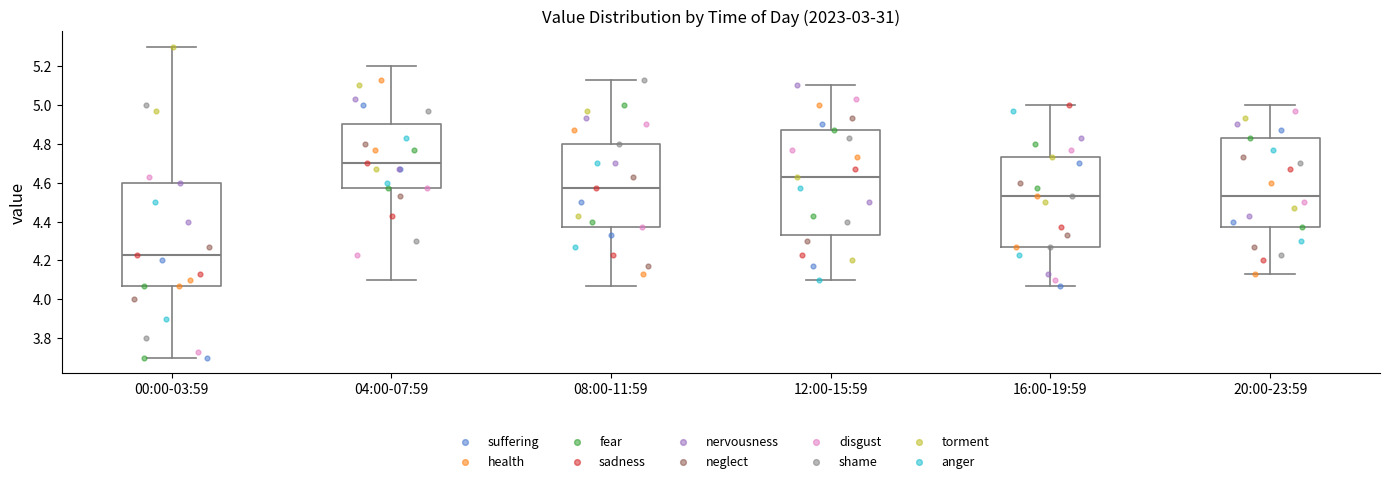

Where is the upper edge of the box for 04:00-07:59 on the y-axis? The values are not printed on the chart, so give them approximately, as read against the axis.

4.90